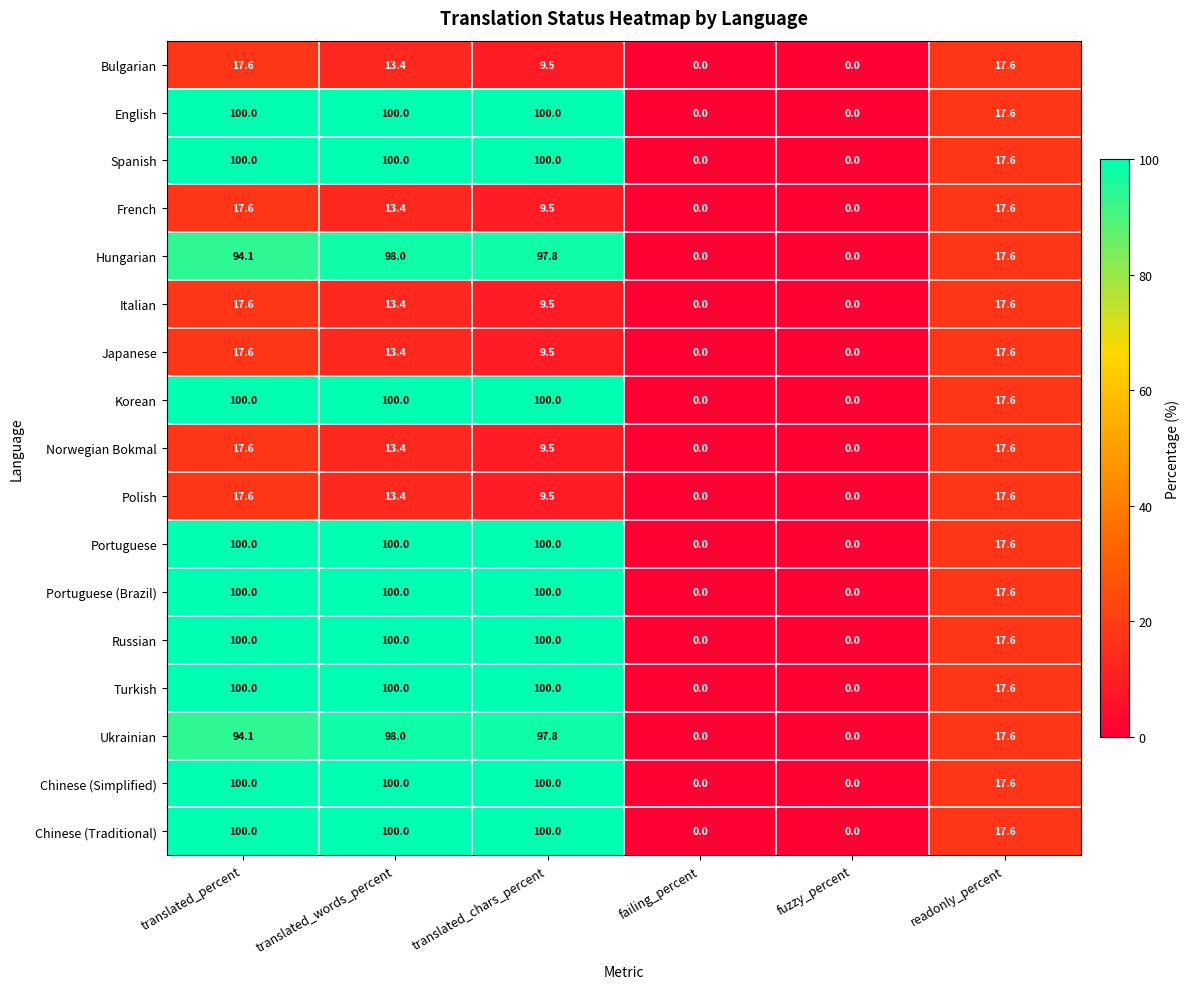

Is it true that Norwegian Bokmal equals -8.0 at failing_percent?

False